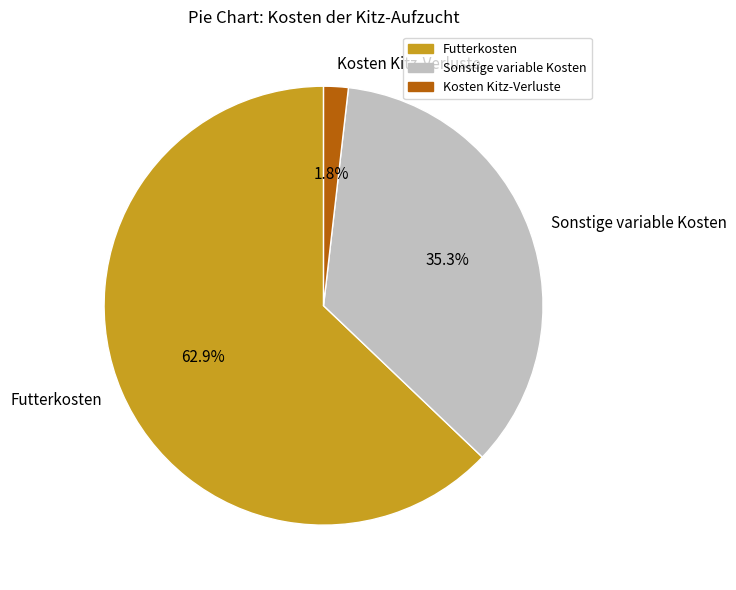

Is it true that Futterkosten is 63% of the pie?

True